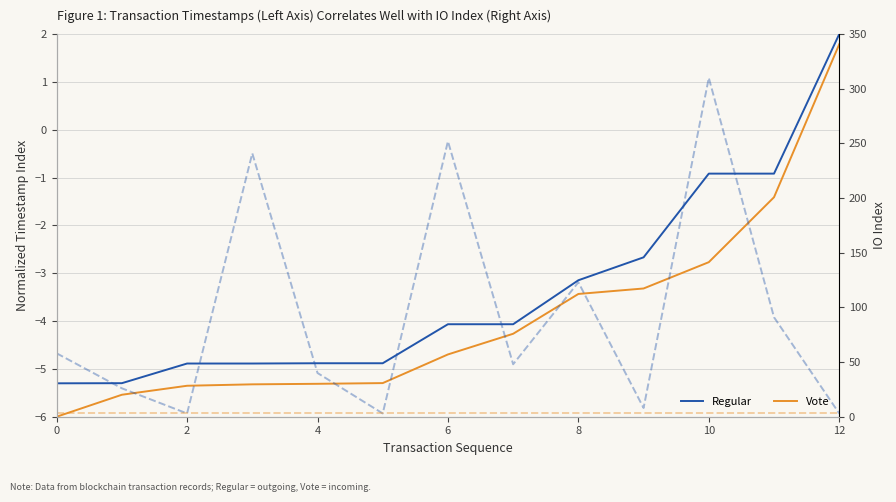

Where does the Vote series first go above -4?

8